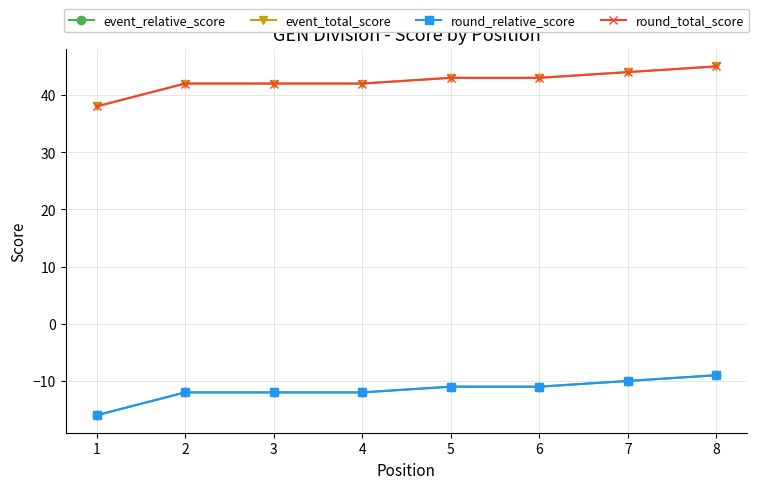

Is the value of event_relative_score at 1 greater than the value of event_total_score at 1?

No